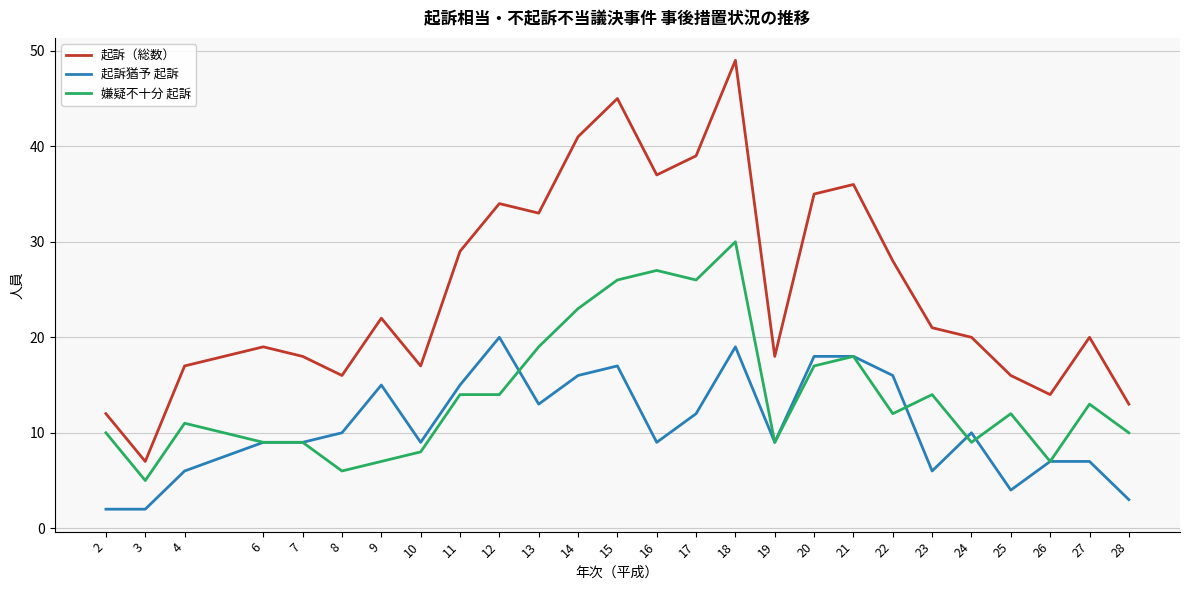

Read the 嫌疑不十分 起訴 value at 6, to the nearest 5.

10